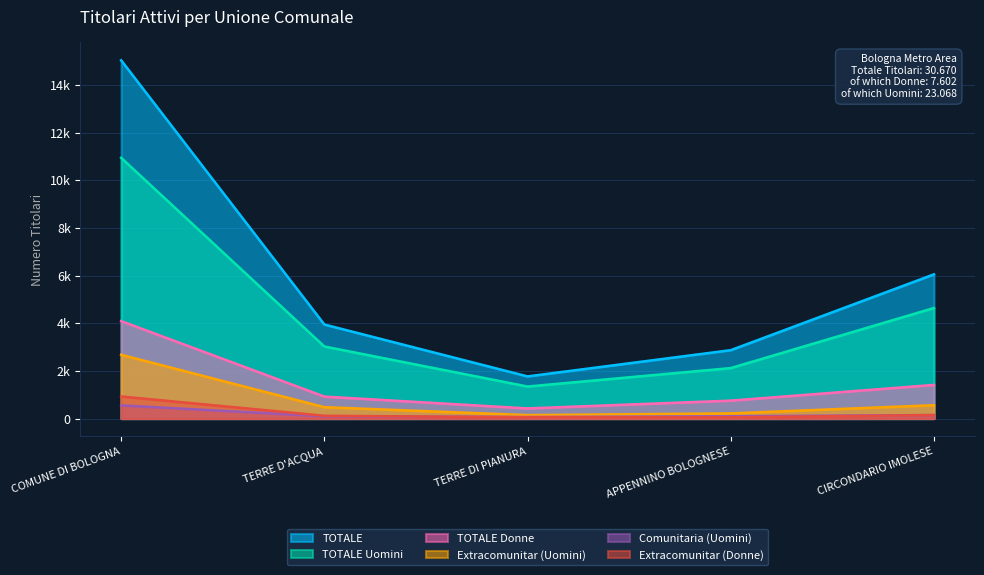

What are all the series names shown in the legend?

TOTALE, TOTALE Uomini, TOTALE Donne, Extracomunitar (Uomini), Comunitaria (Uomini), Extracomunitar (Donne)